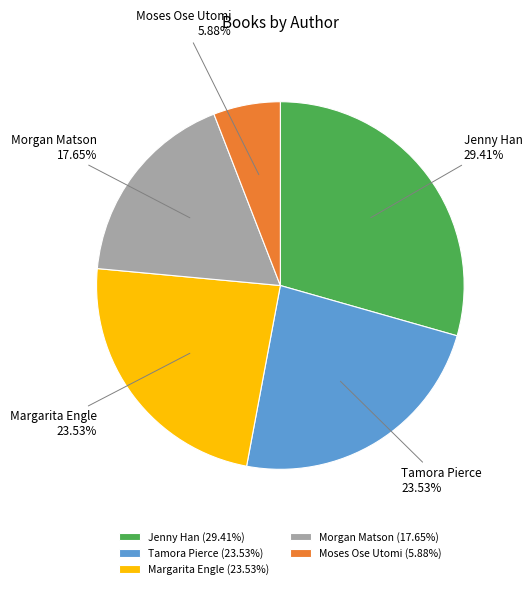

How many slices are in this pie chart?

5